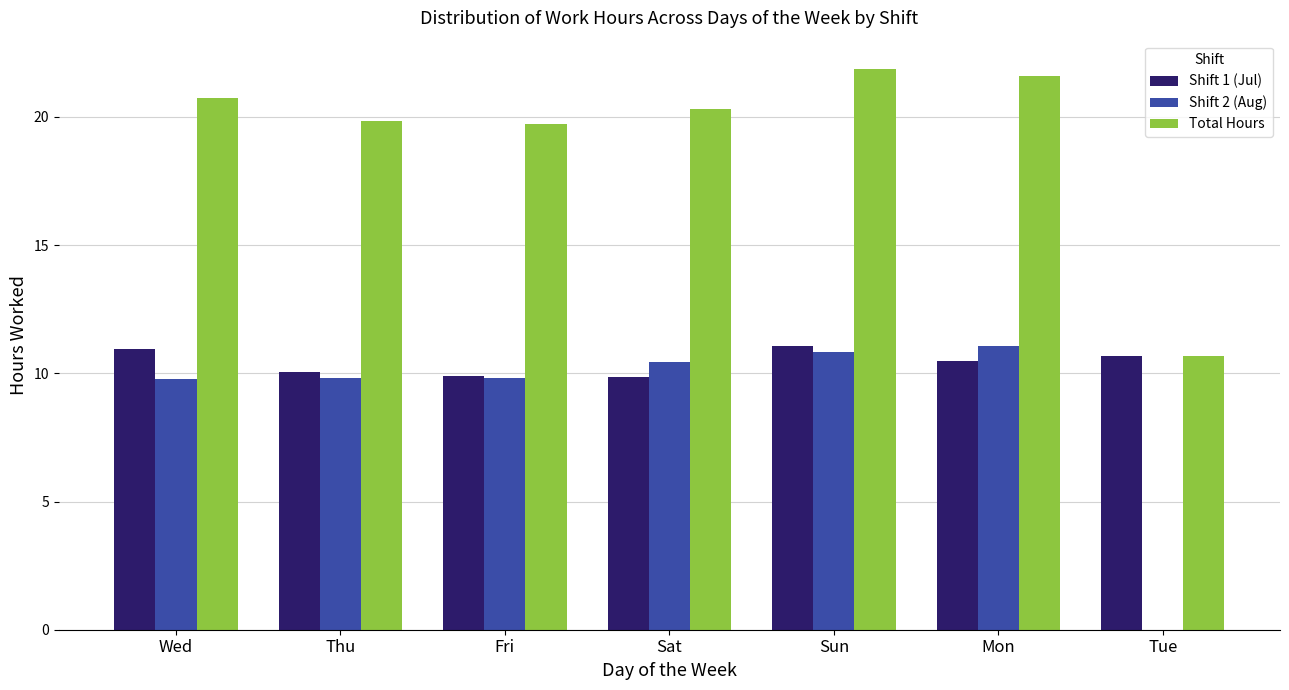

Which series has the largest total across all categories?

Total Hours